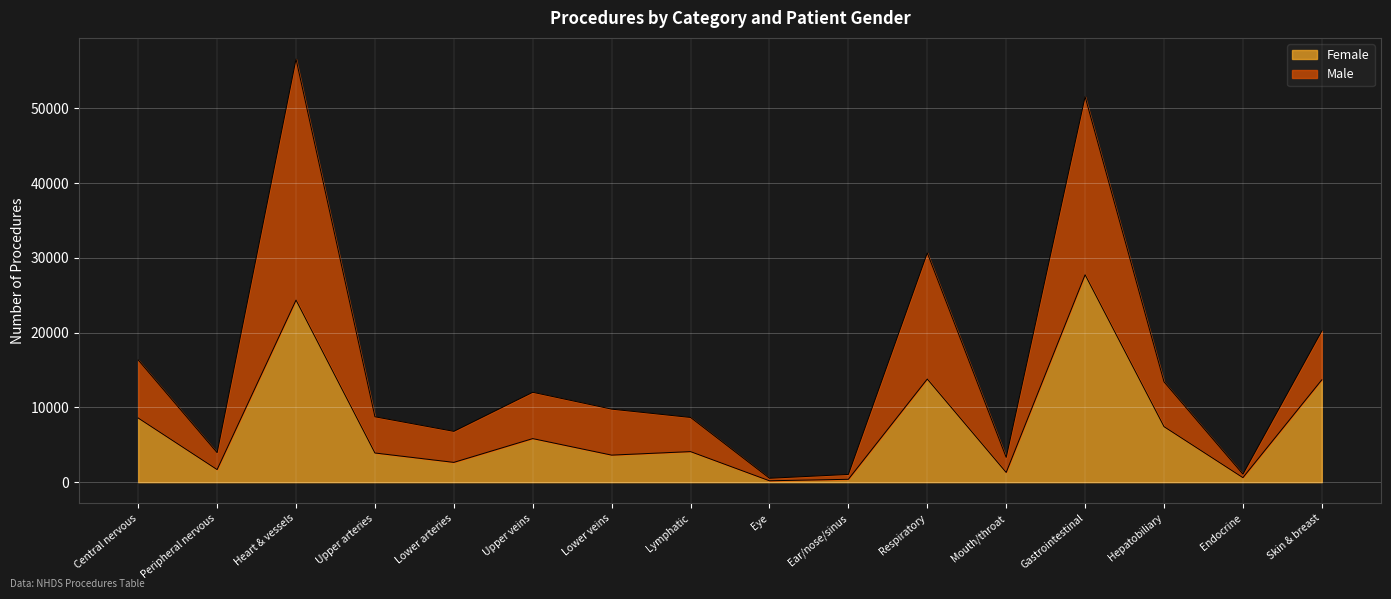

At which category is the sum across all series the highest?

Heart & vessels